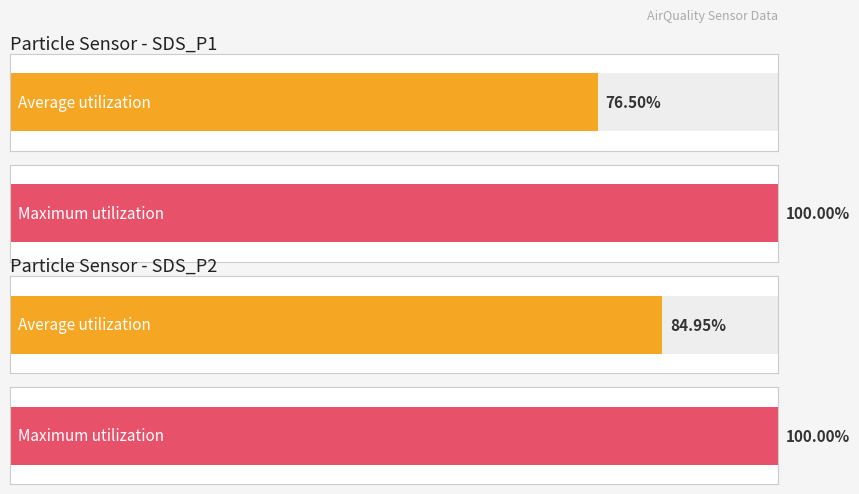

True or false: SDS_P1 has a value of 2.5 at -28.

False